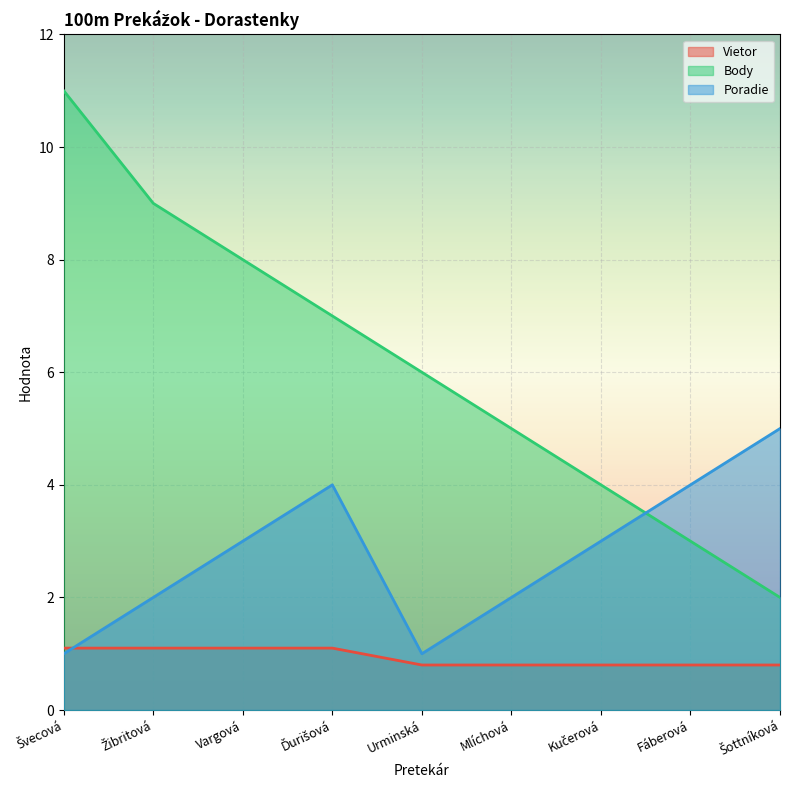

True or false: Vietor has a value of 1.1 at Ďurišová.

True